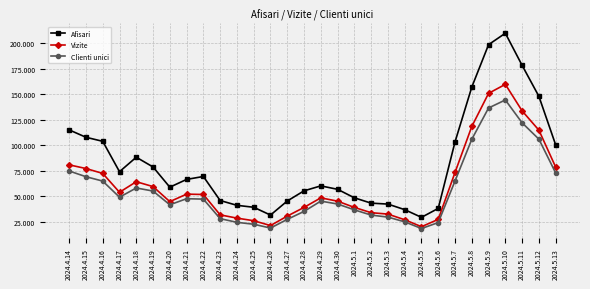

At which label does Afisari reach its minimum?

2024.5.5